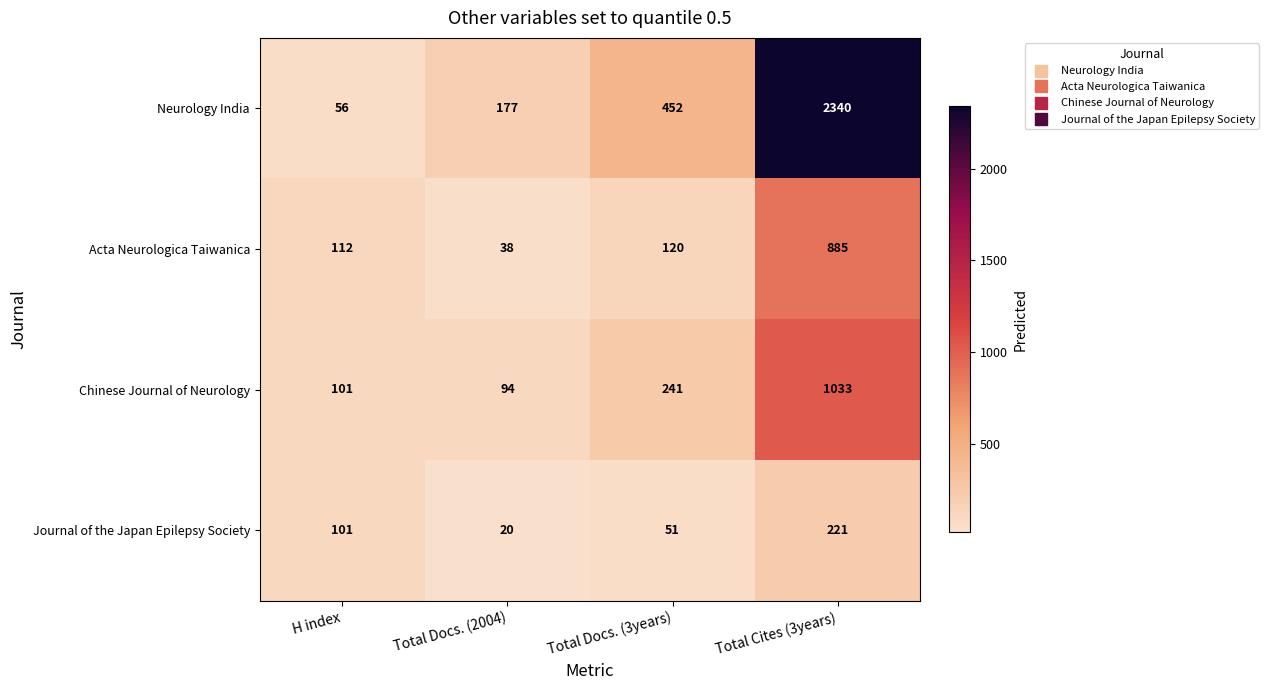

At which label is Neurology India closest to 1198?

Total Docs. (3years)